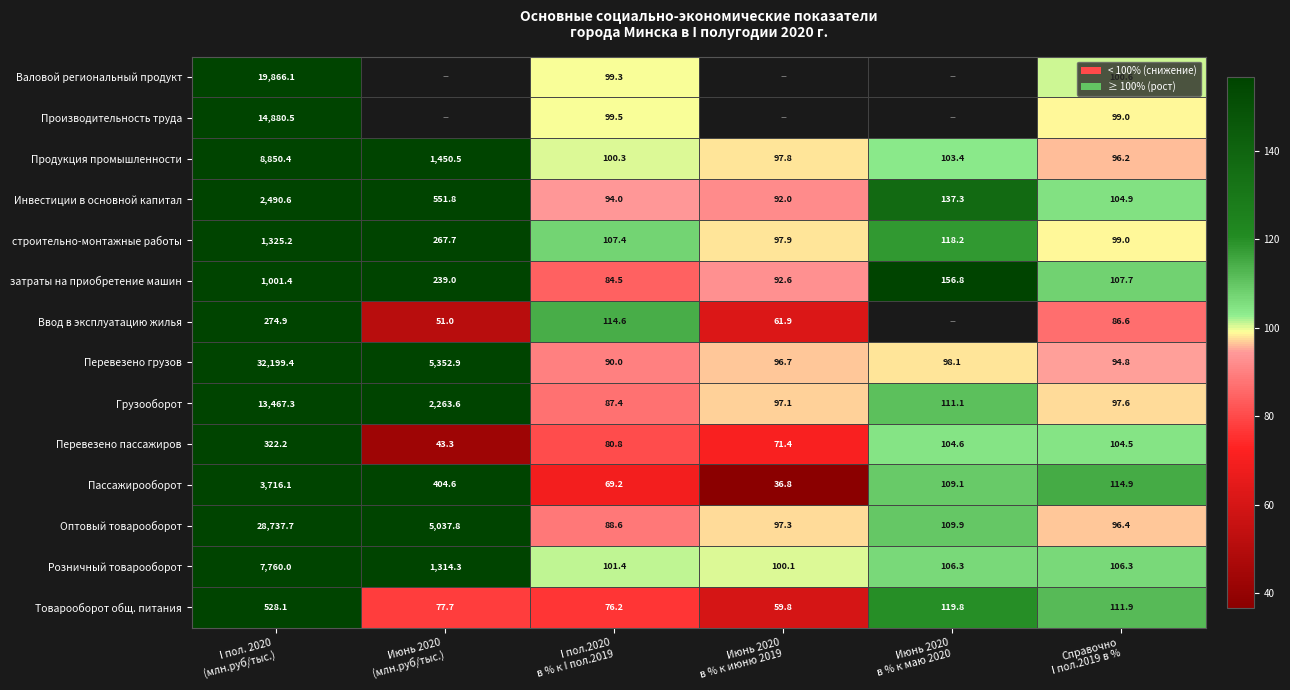

What is the difference between the second highest and minimum values in the Оптовый товарооборот series?

4949.2